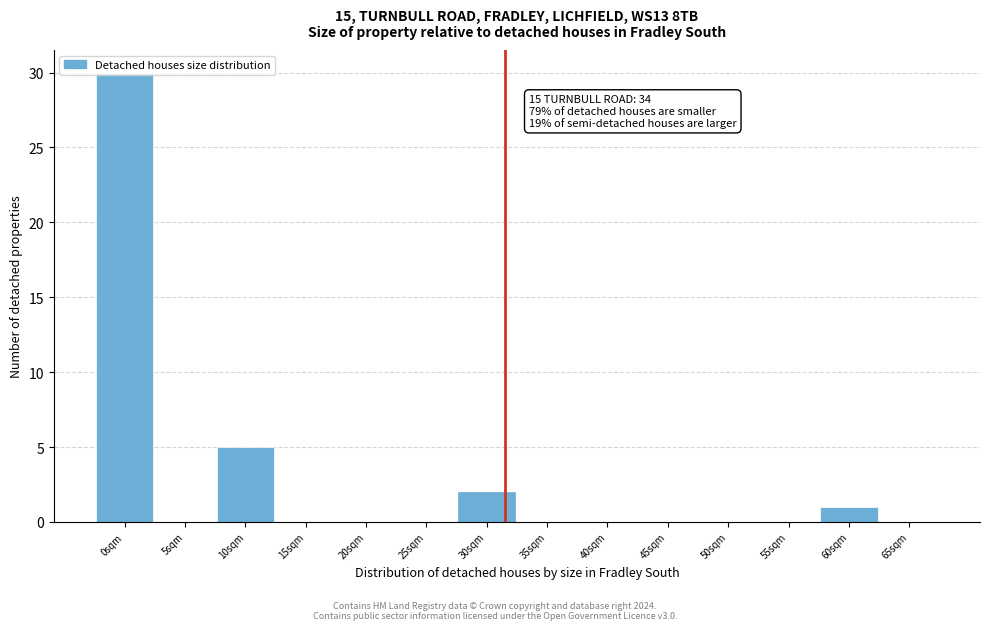

Which label corresponds to the largest value in the chart?

0sqm